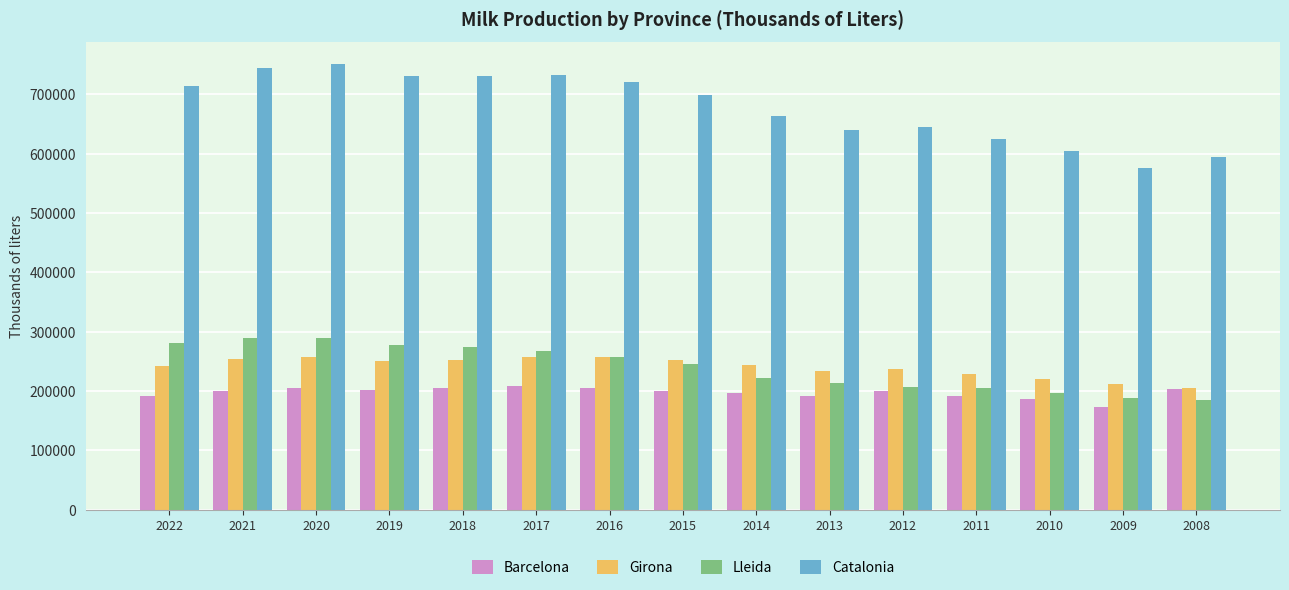

Which series has the largest total across all categories?

Catalonia